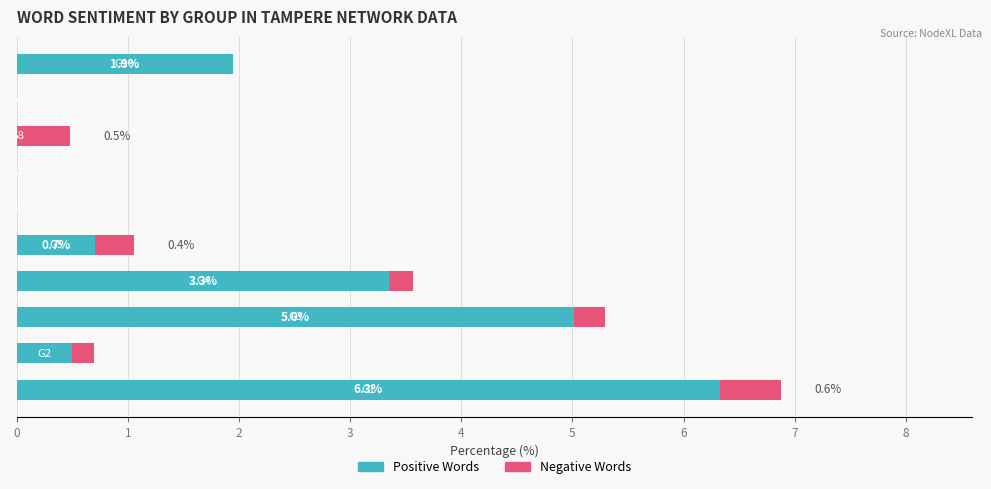

What is the sum of all Positive Words values?

17.8